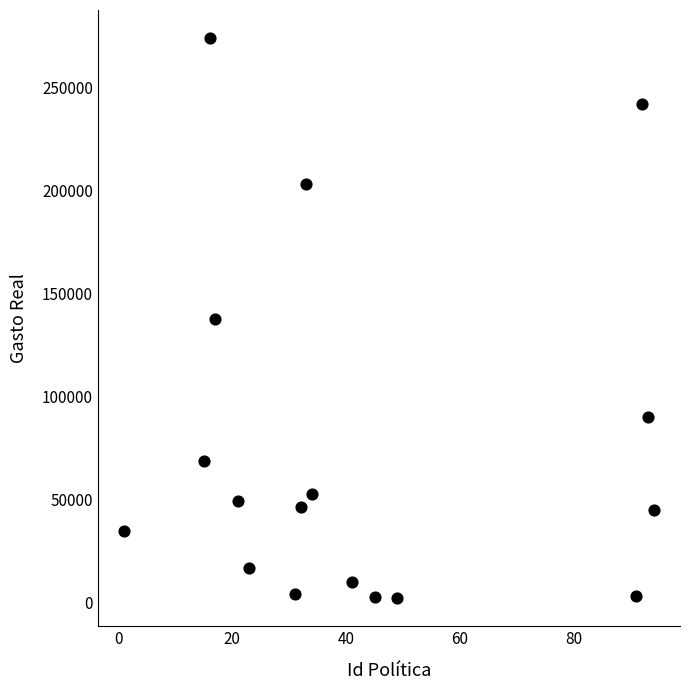

What is the range of X values (max minus min)?

93.0